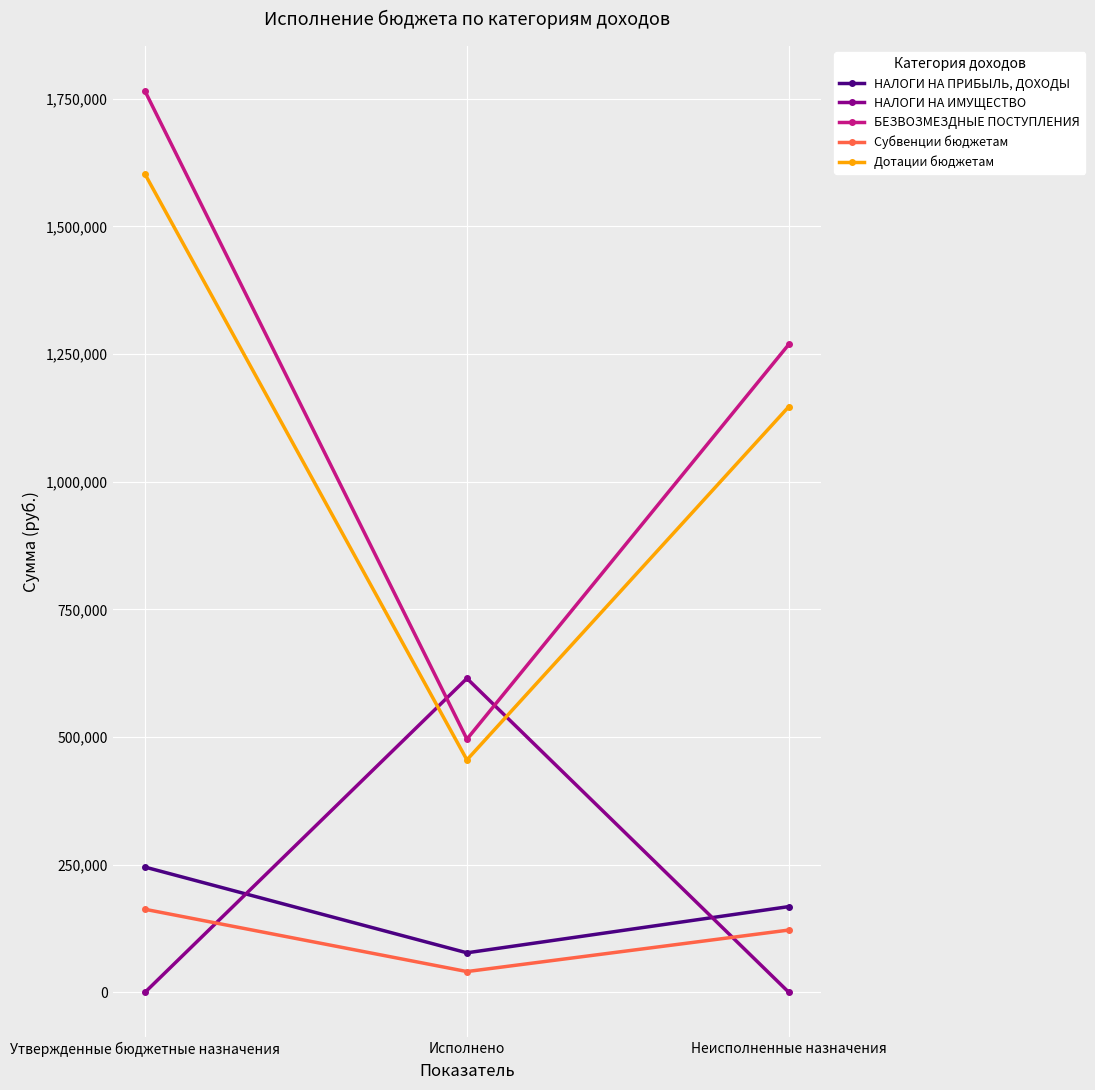

Reading right to left, what are all the values shown in this chart?

НАЛОГИ НА ПРИБЫЛЬ, ДОХОДЫ: 167894.2	77387.8	245282.0
НАЛОГИ НА ИМУЩЕСТВО: 0.0	614813.0	0.0
БЕЗВОЗМЕЗДНЫЕ ПОСТУПЛЕНИЯ: 1269121.0	495872.0	1764993.0
Субвенции бюджетам: 121969.0	40656.0	162625.0
Дотации бюджетам: 1147152.0	455216.0	1602368.0